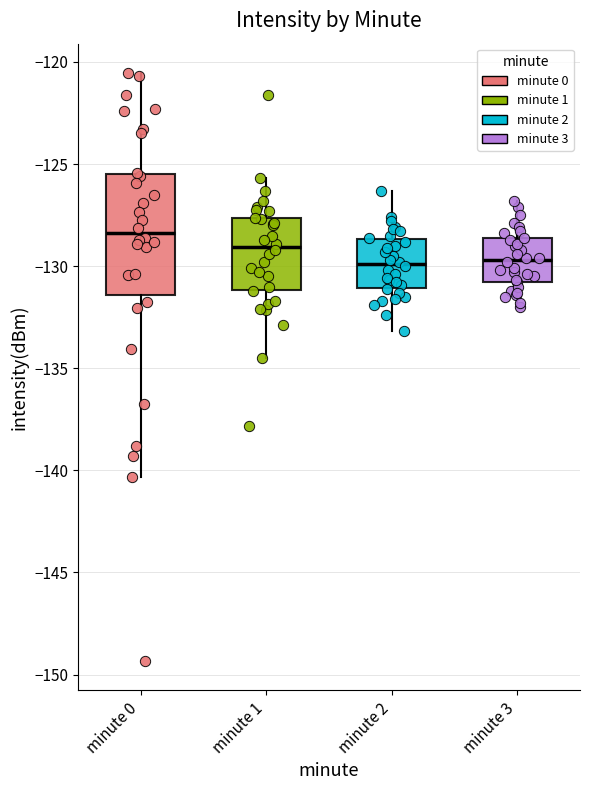

Reading left to right, read every box against the y-axis: the position of its median line, the range the box covers, and the ends of its whiskers. The values are not printed on the chart, so give them approximately, as read against the axis.

minute 0: median -128.5, box -131.5 to -125.5, whiskers -140.5 to -120.5
minute 1: median -129.0, box -131.0 to -127.5, whiskers -134.5 to -125.5
minute 2: median -130.0, box -131.0 to -128.5, whiskers -133.0 to -126.5
minute 3: median -129.5, box -131.0 to -128.5, whiskers -132.0 to -127.0